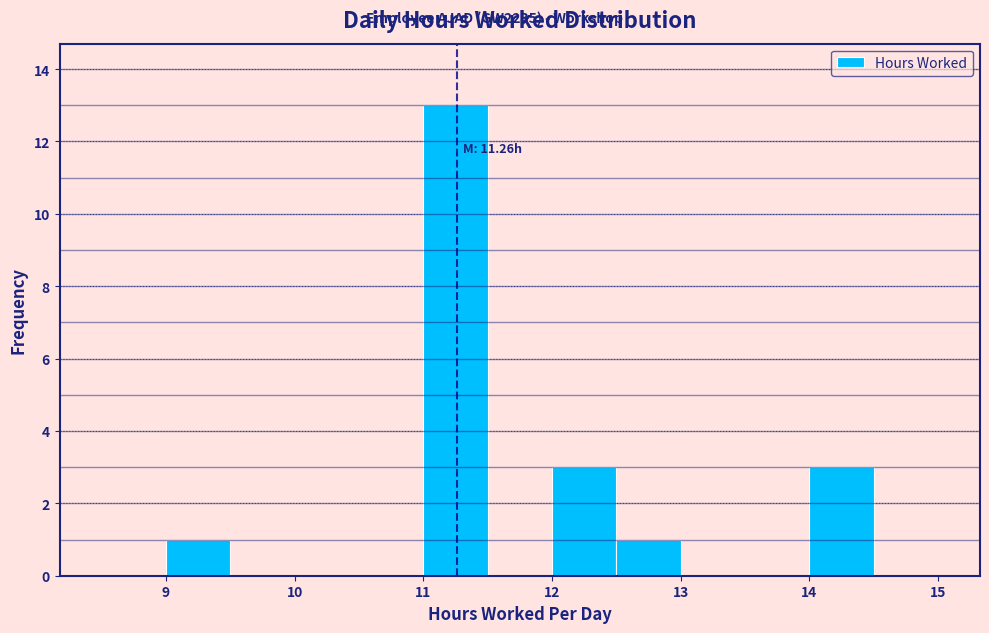

Over which range of the x-axis is the bar tallest?

11.0 to 11.5